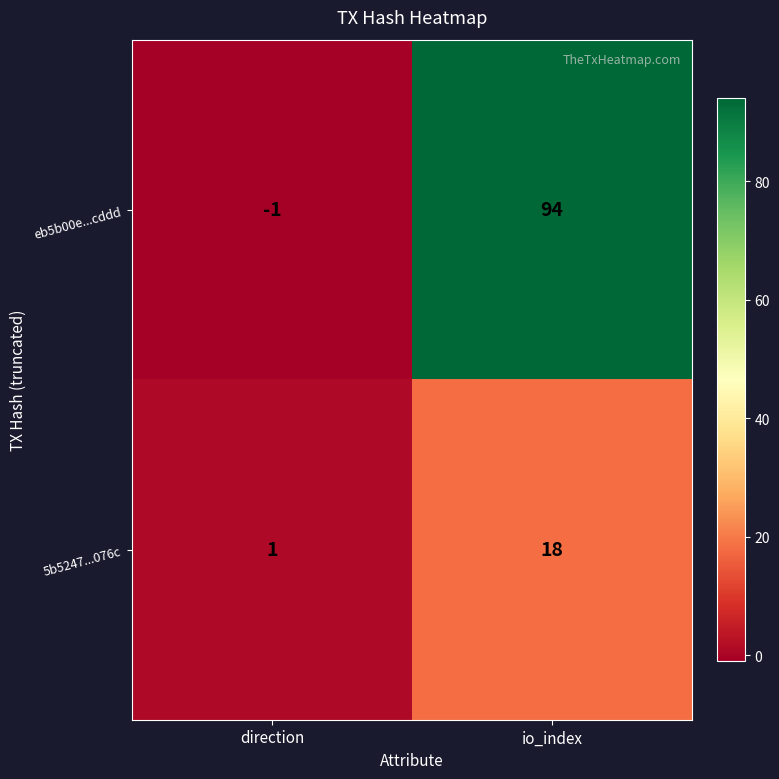

Read the 5b5247...076c value at io_index, to the nearest 10.

20